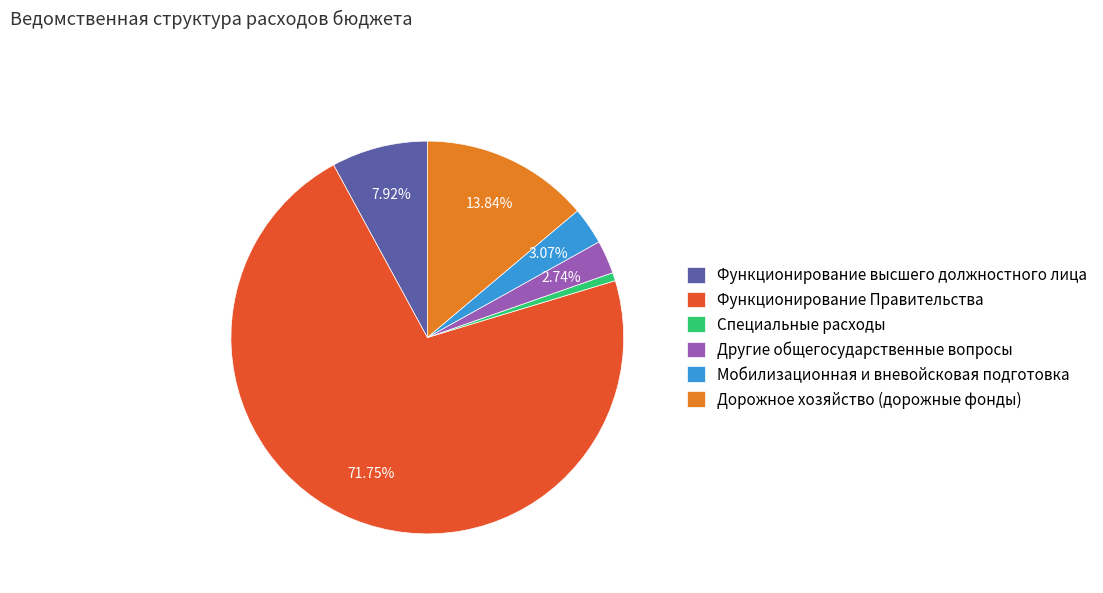

The Дорожное хозяйство (дорожные фонды) slice represents 14% of the pie. True or false?

True